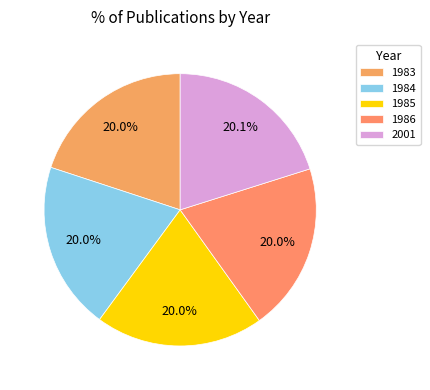

How many segments does this pie chart have?

5